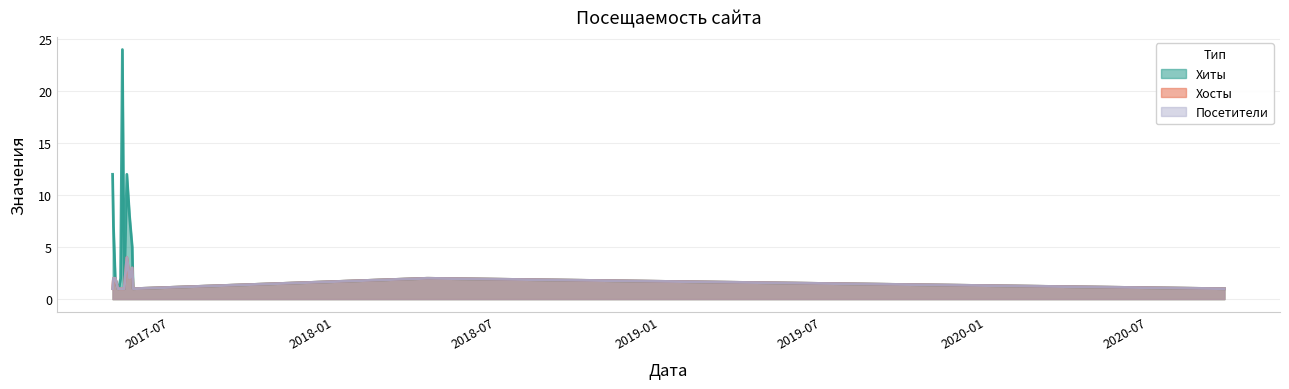

Is it true that Посетители equals 0 at 2017-05-07?

False